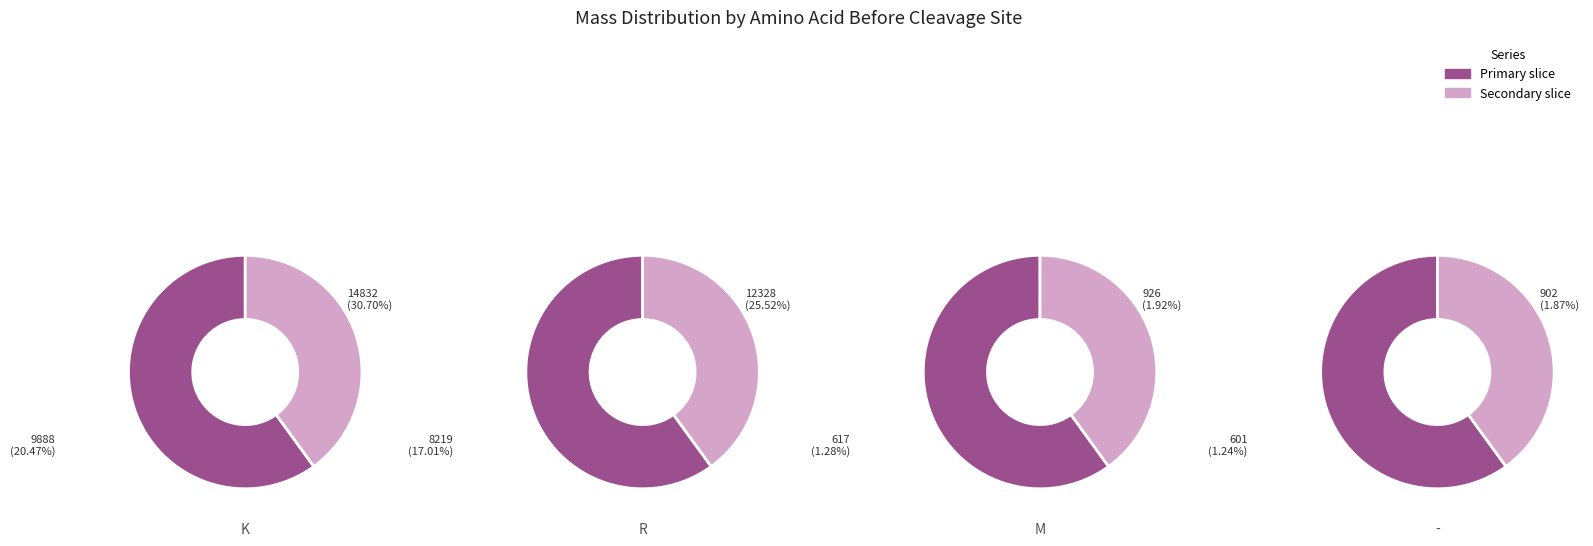

Approximately how many times larger is the value at K compared to K?

1.3